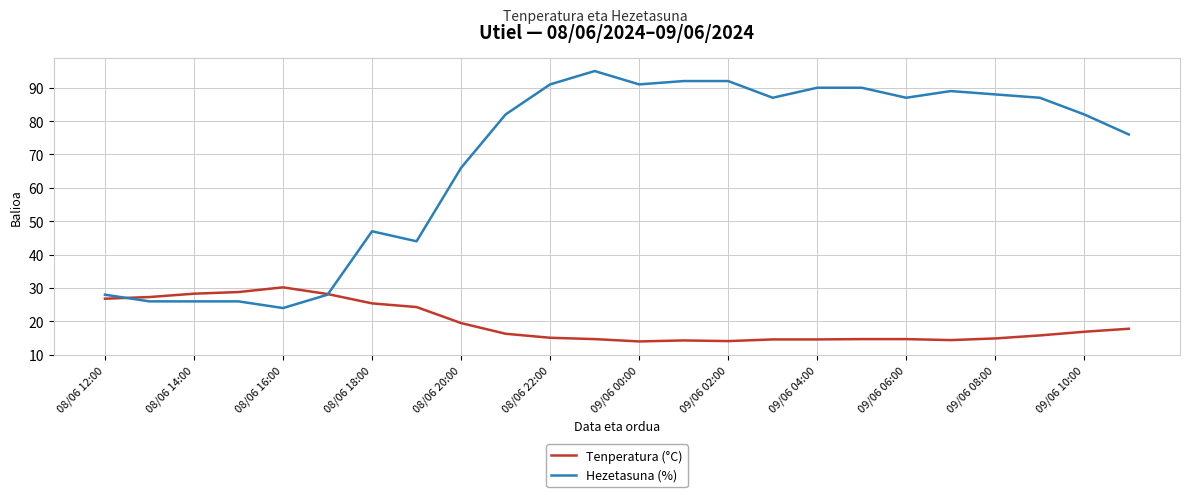

What is the minimum value for Tenperatura (°C)?

14.0